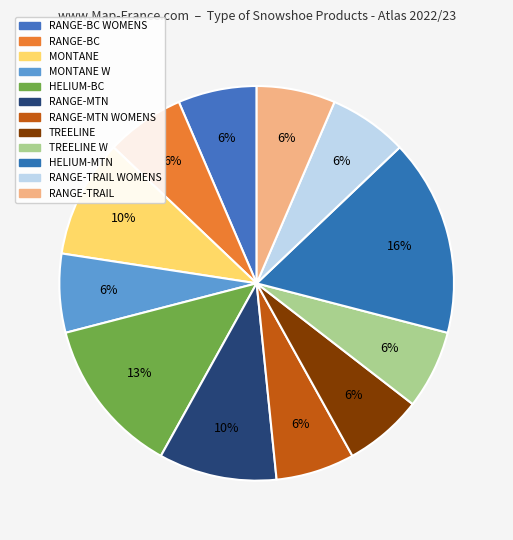

How many segments does this pie chart have?

12